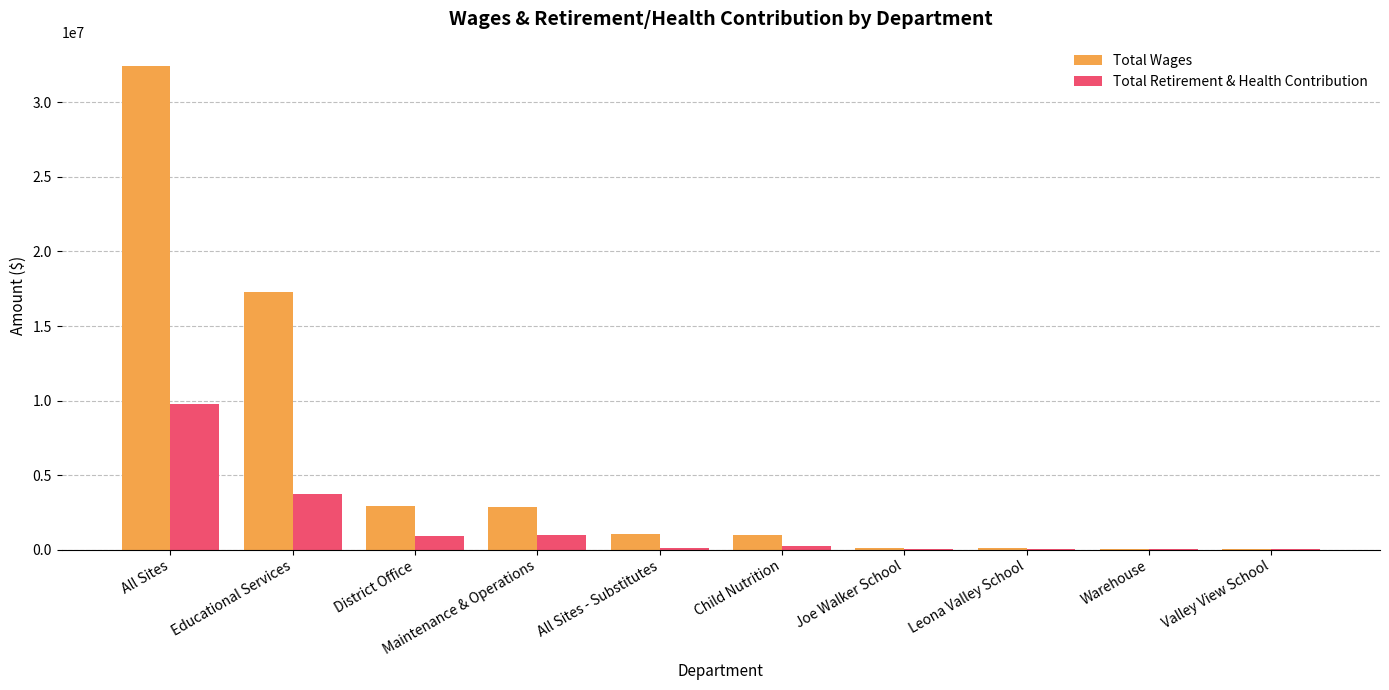

What is the highest value of the Total Retirement & Health Contribution series?

9734711